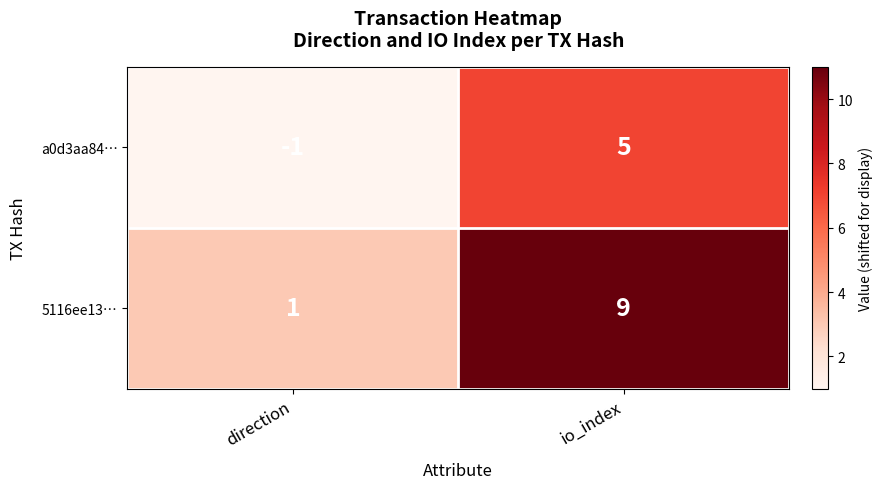

What is the difference between the a0d3aa84… values at io_index and direction?

6